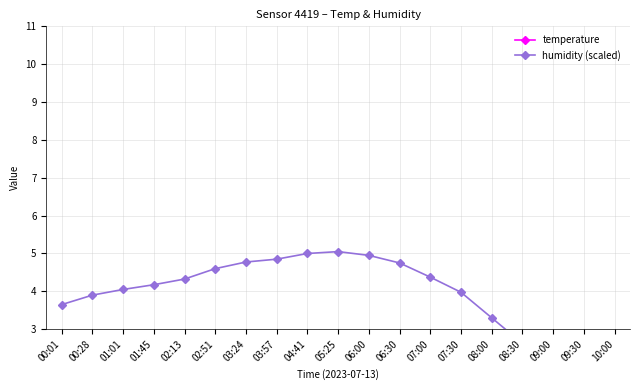

True or false: humidity (scaled) has a value of 0.8 at 10:00.

True